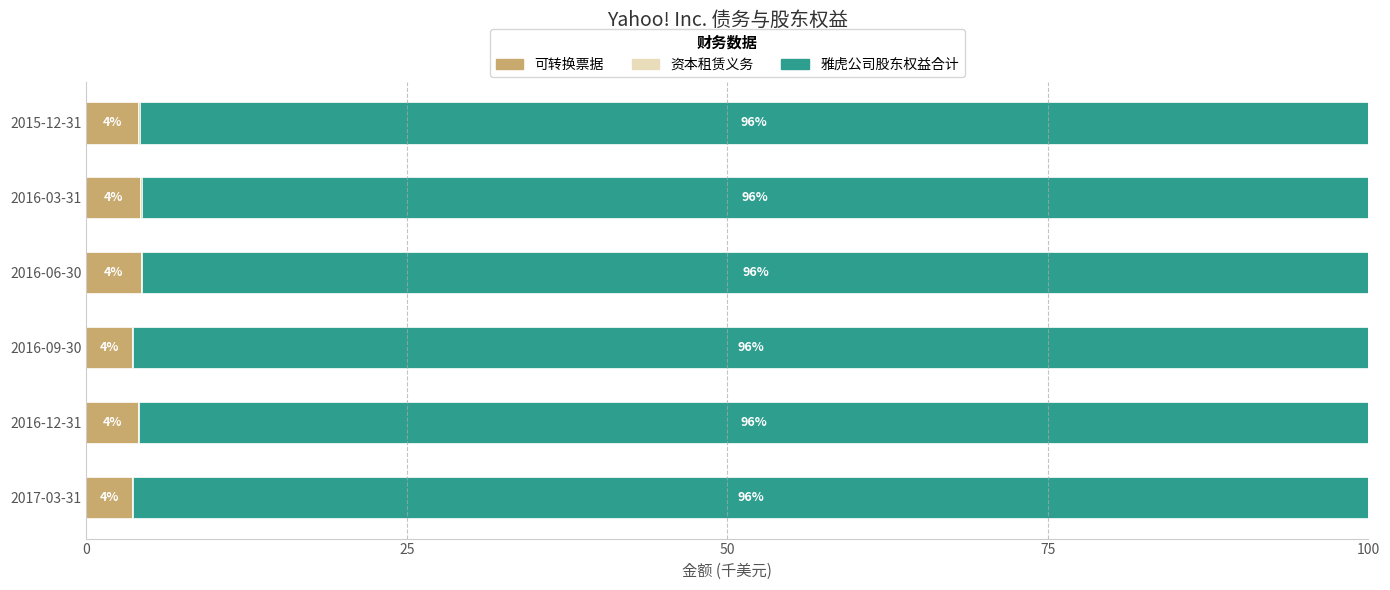

True or false: 可转换票据 has a value of 7.3 at 2016-03-31.

False